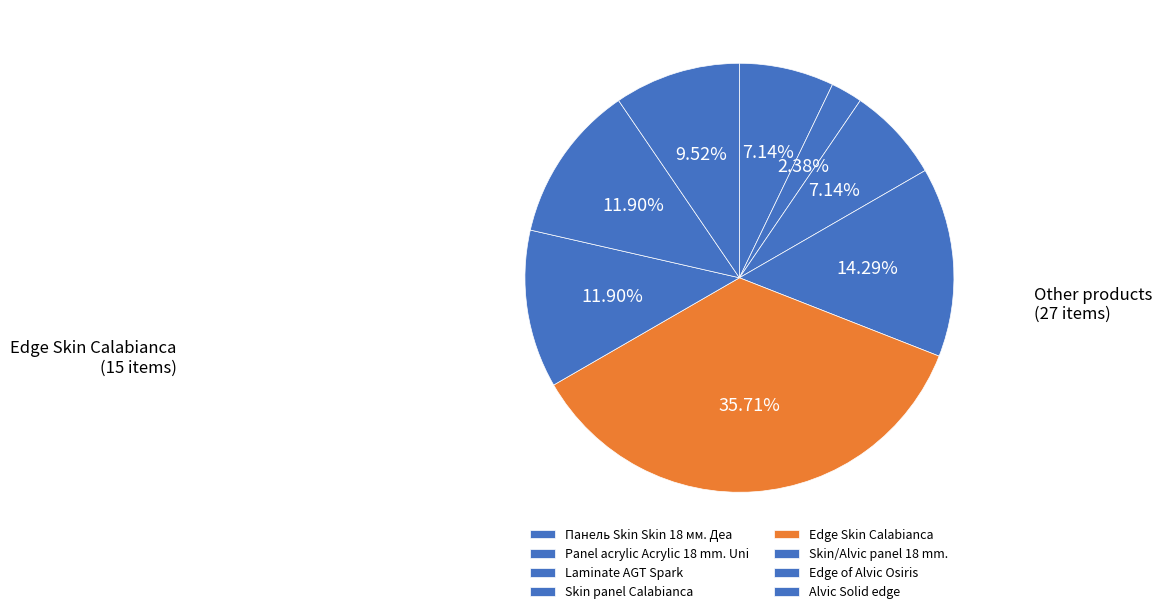

How many segments does this pie chart have?

8